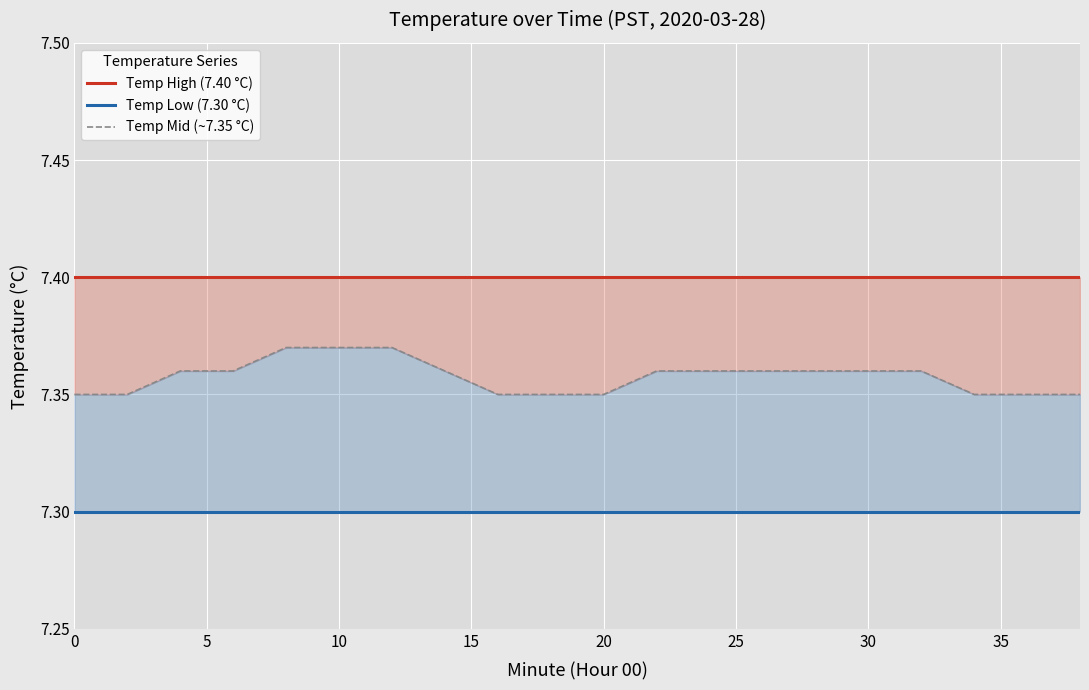

The Temp Low (7.30 °C) series shows 7.3 at 40. True or false?

True